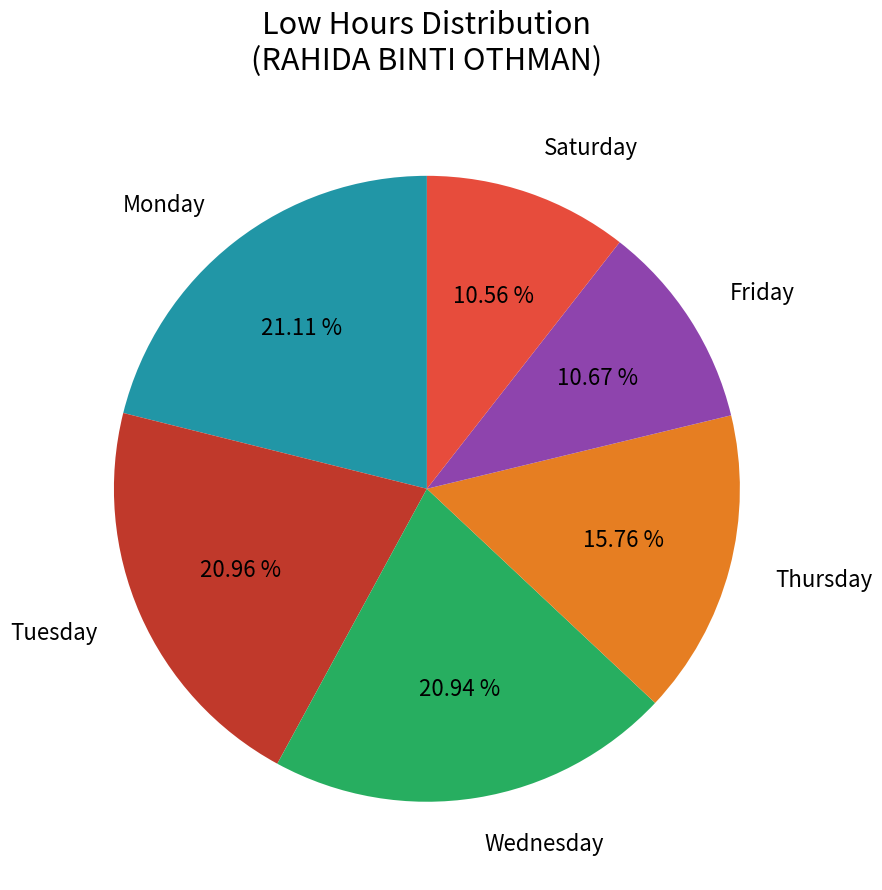

Is there a majority slice in this chart?

No